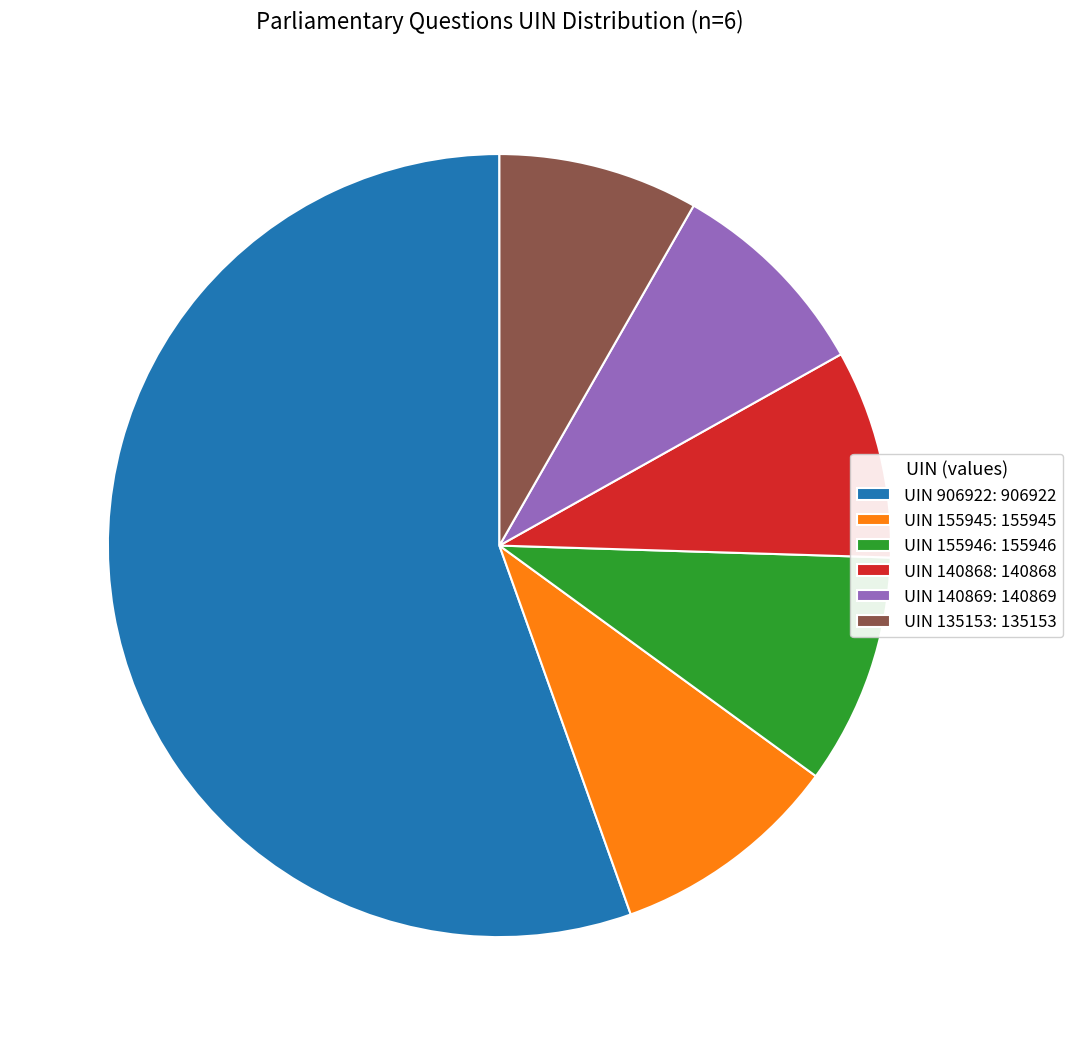

Between UIN 155946: 155946 and UIN 140868: 140868, which is larger?

UIN 155946: 155946